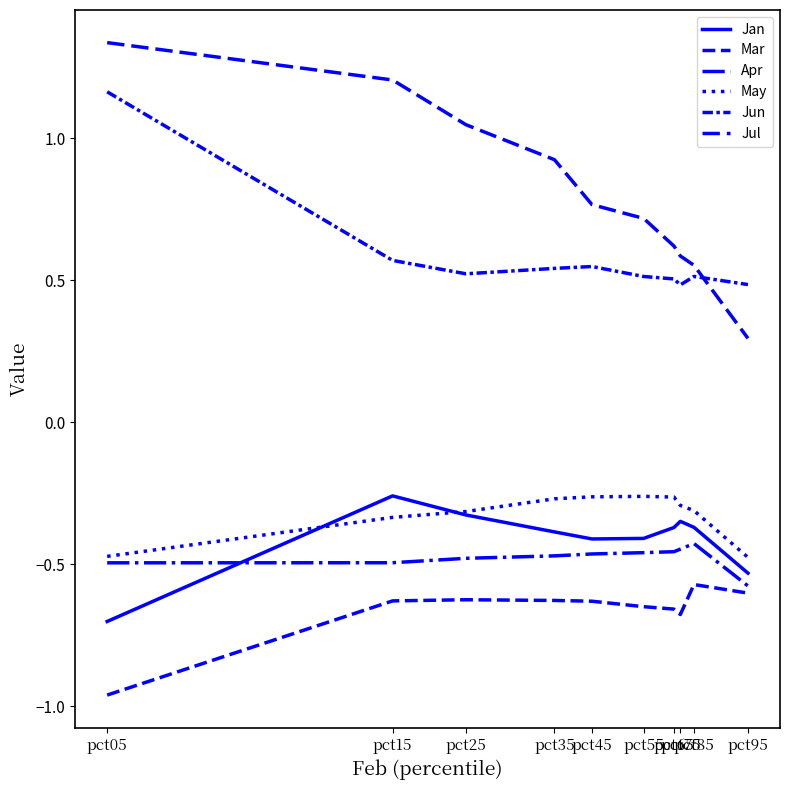

Is this an area chart (filled region under the line)?

No